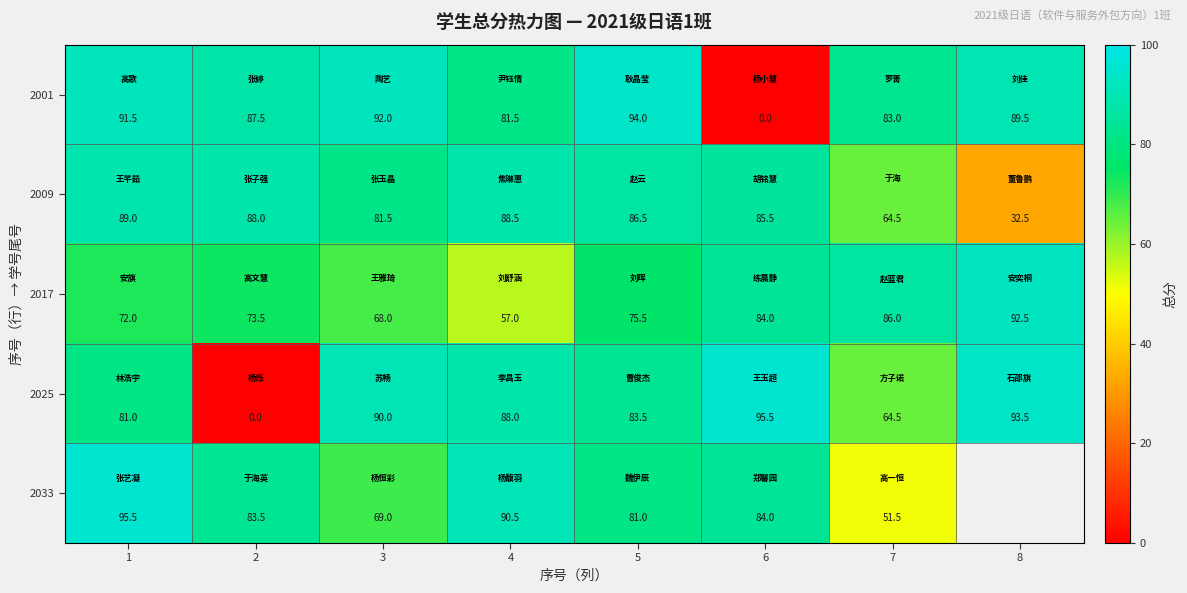

What is the spread (max minus min) of values at 3?

24.0